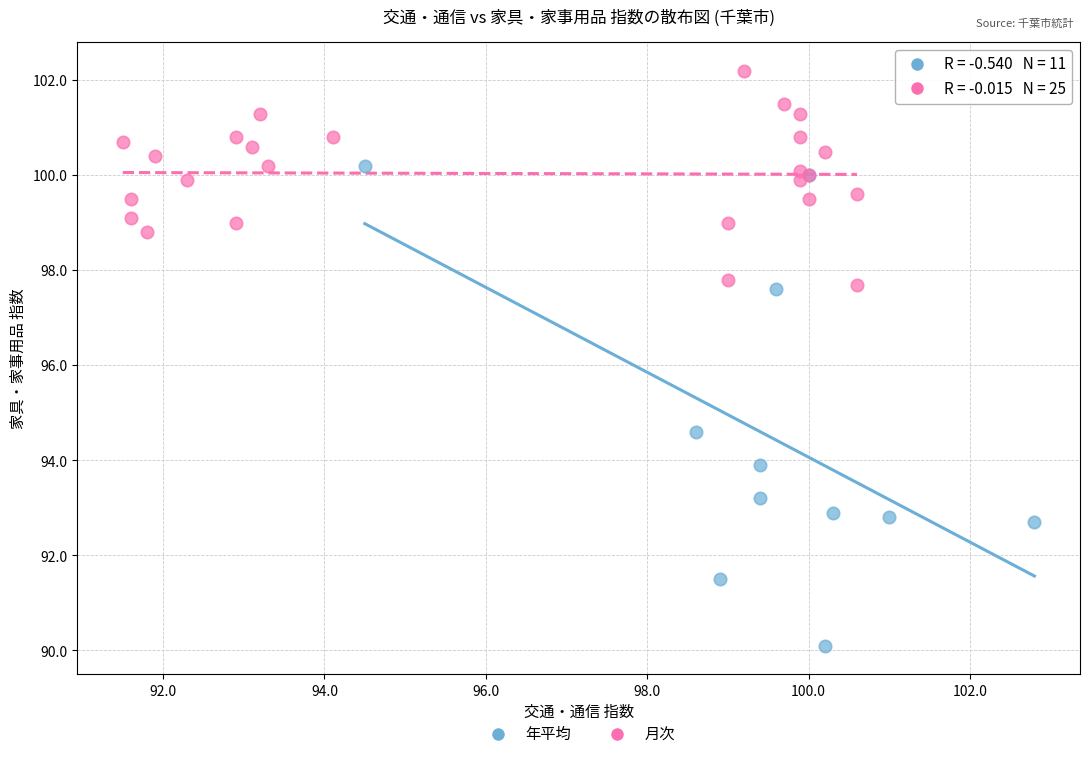

Which series has the largest Y range (max minus min)?

年平均